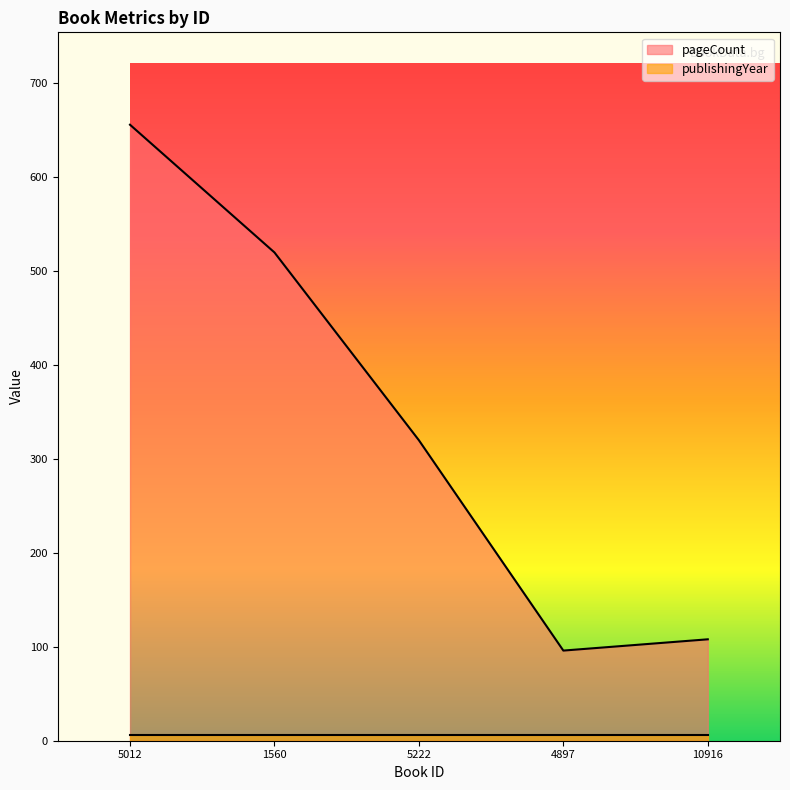

What is the label of the 2nd point from the right?

4897